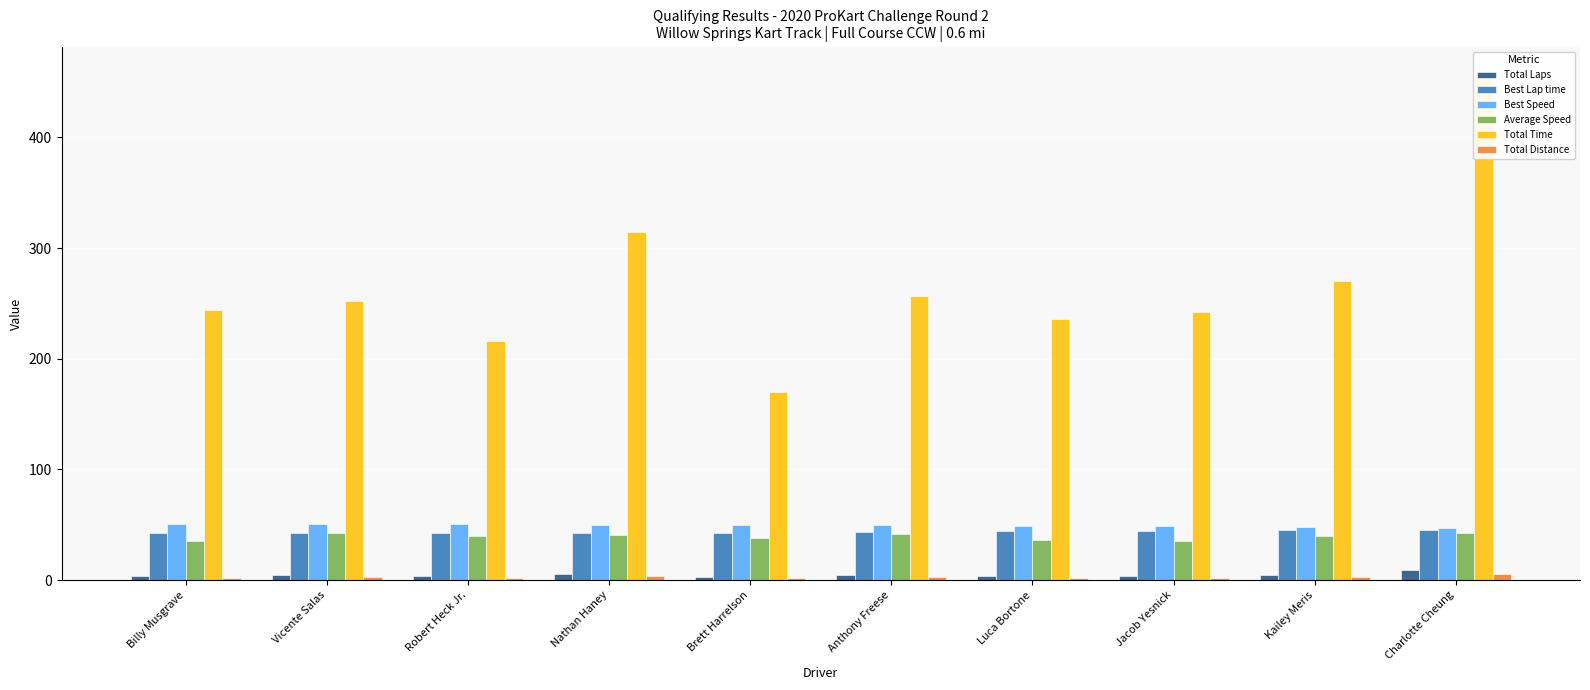

Are the bars horizontal?

No